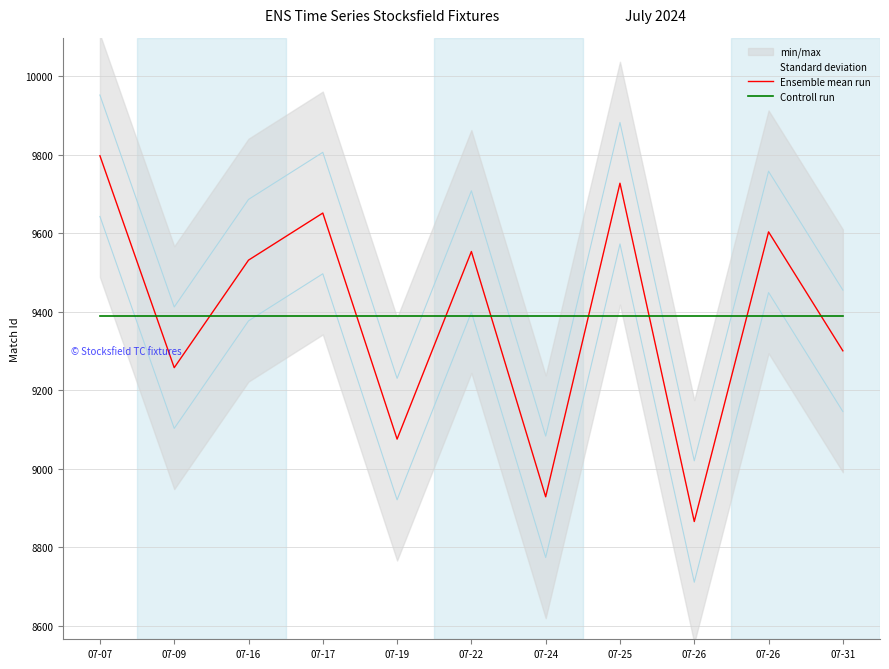

Where is Ensemble mean run nearest to the value 9332?

07-31